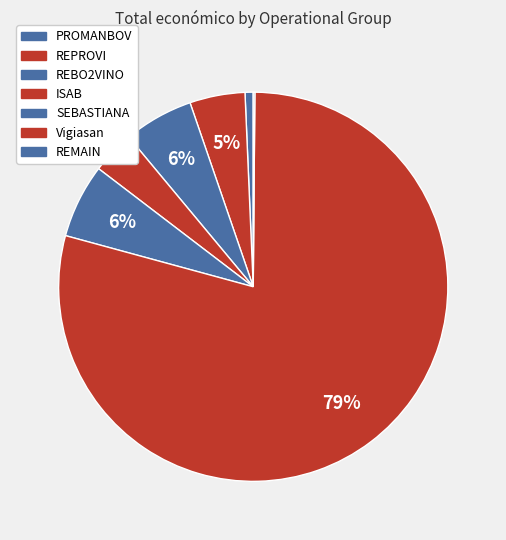

To the nearest percent, what is the combined percentage of REMAIN and PROMANBOV?

1%